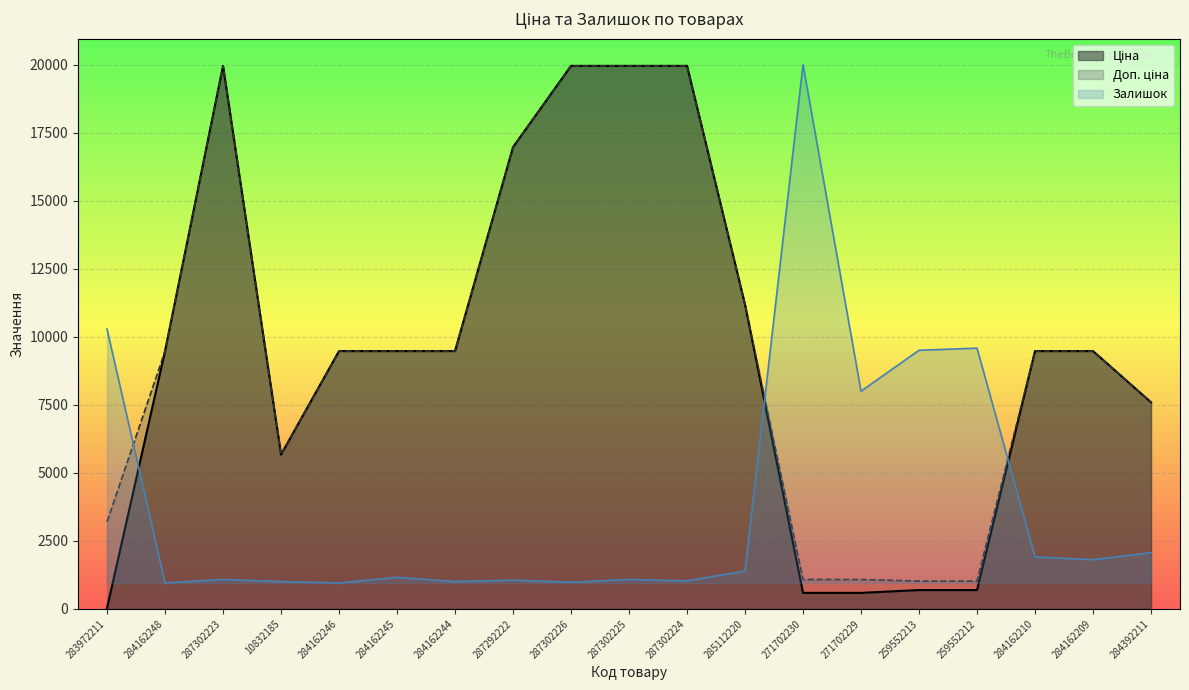

Between 287302226 and 284162246, which is larger?

287302226